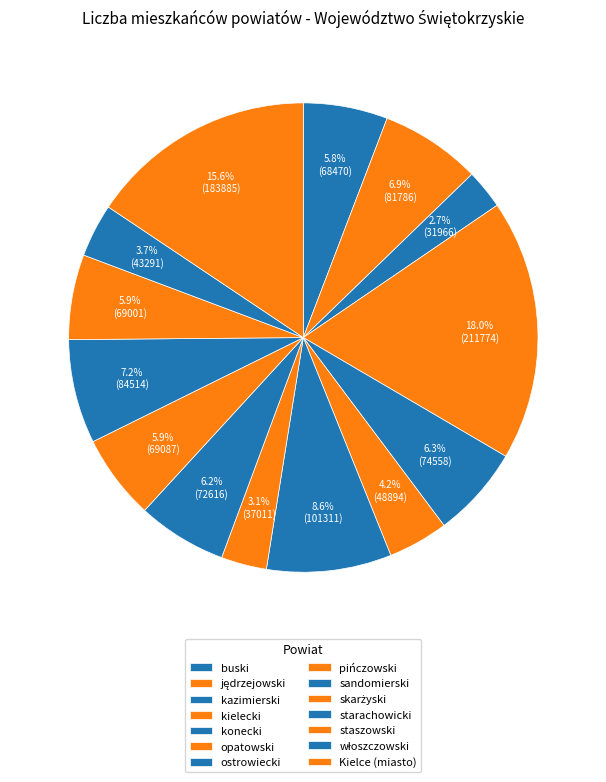

To the nearest percent, what is the difference between the largest and smallest slice percentages?

15%